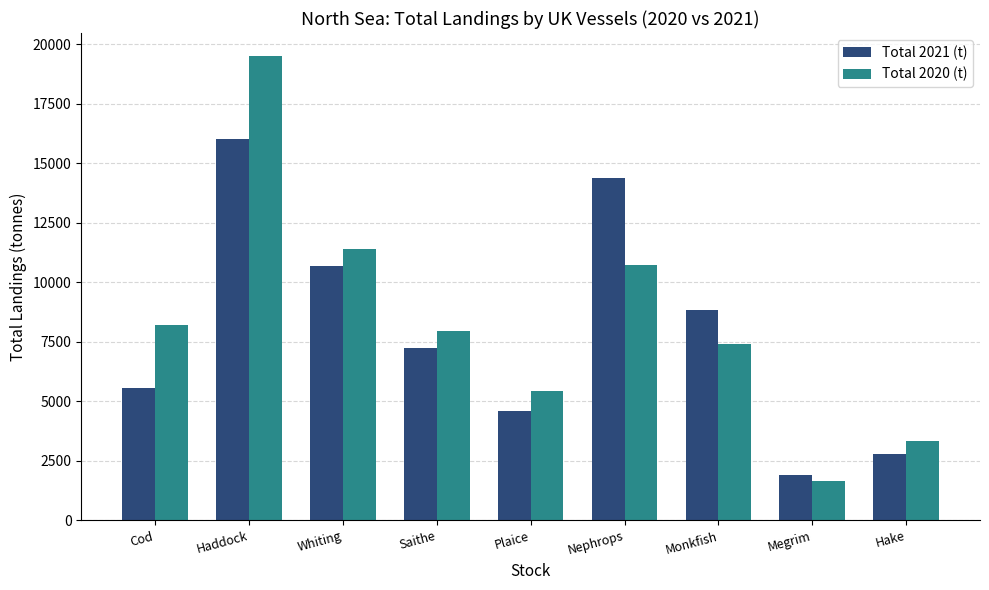

What is the average value of the Total 2020 (t) series?

8403.2